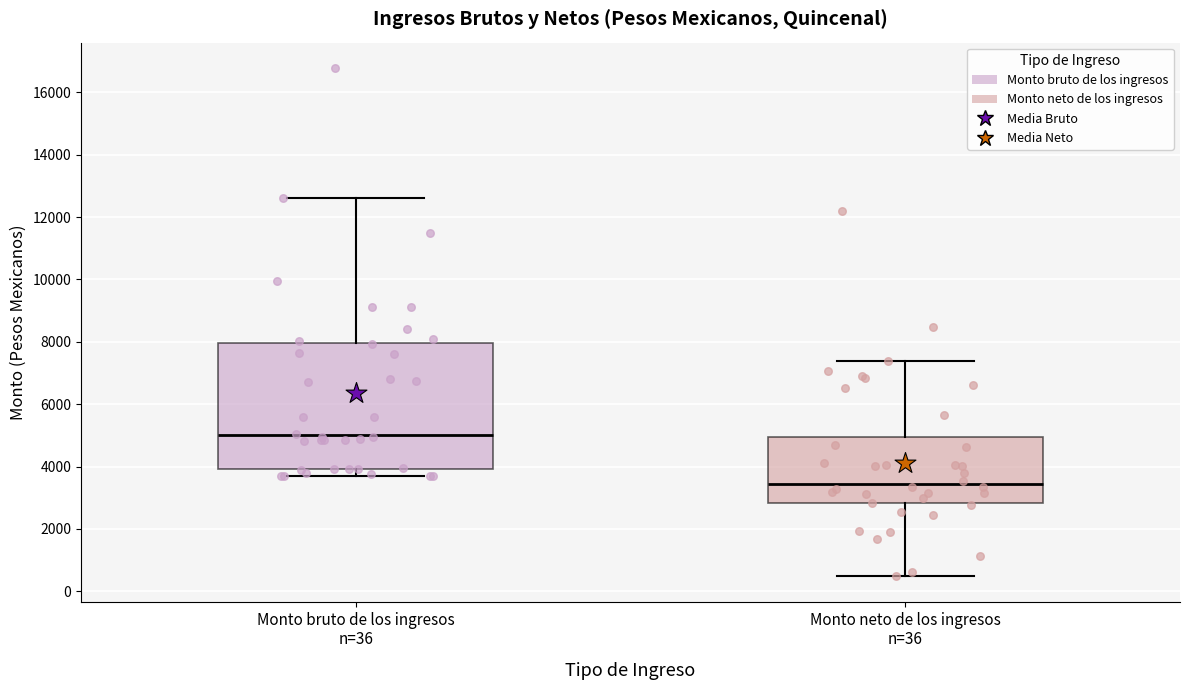

Reading left to right, transcribe this box plot: for each box, give where its median line is, the range the box spans, and where its two whiskers end, as read against the y-axis. The values are not printed on the chart, so give them approximately, as read against the axis.

Monto bruto de los ingresos n=36: median 5000, box 4000 to 8000, whiskers 3600 to 12600
Monto neto de los ingresos n=36: median 3400, box 2800 to 5000, whiskers 400 to 7400